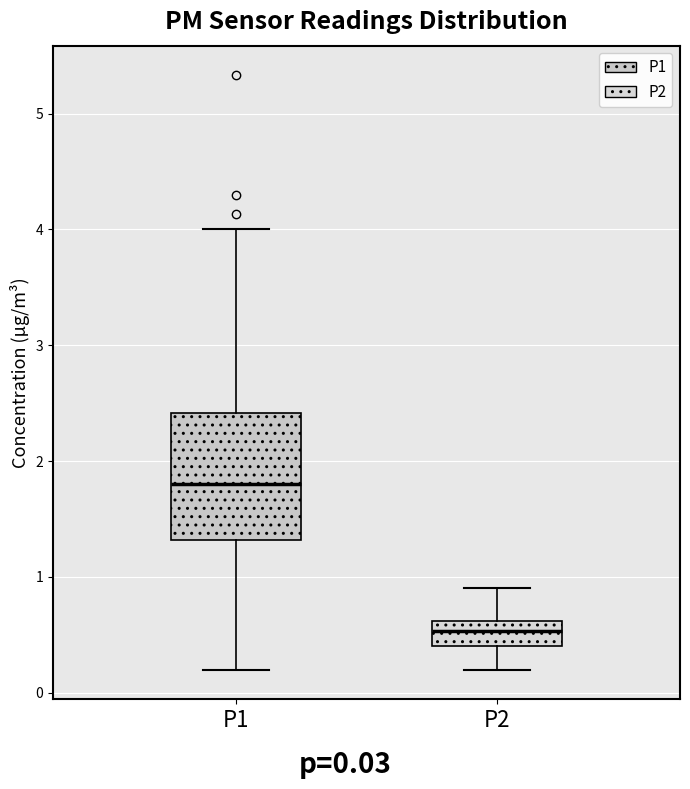

Where is the lower edge of the box for P1 on the y-axis? The values are not printed on the chart, so give them approximately, as read against the axis.

1.3